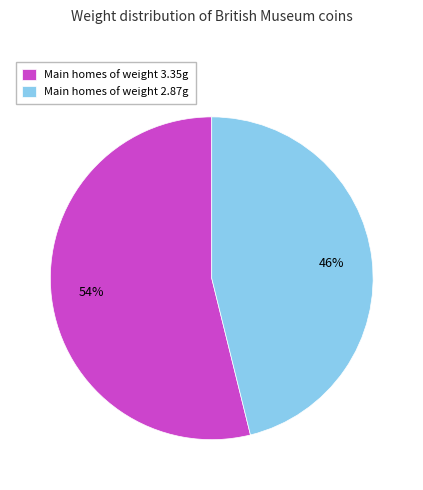

Approximately how many times larger is the value at Main homes of weight 3.35g compared to Main homes of weight 2.87g?

1.2